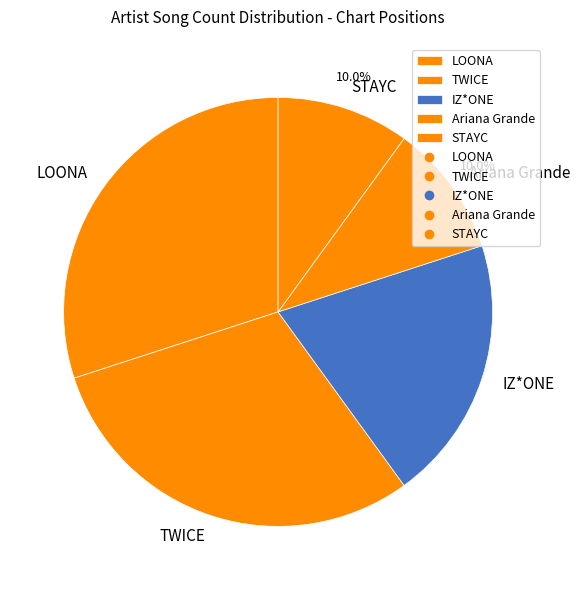

Is the sum of Ariana Grande and LOONA greater than half?

No